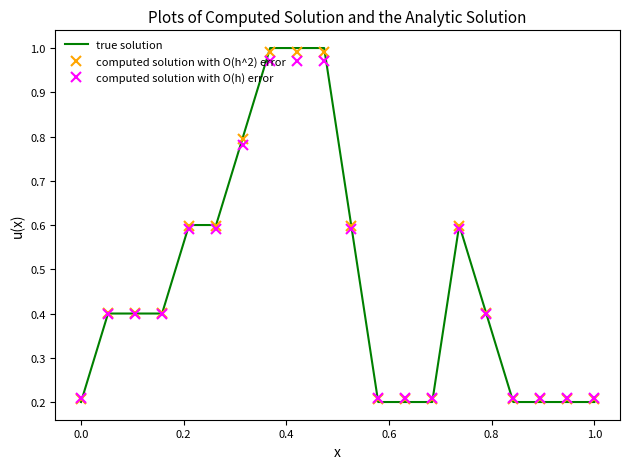

Reading left to right, what are all the values shown in this chart?

true solution: 0.2	0.4	0.4	0.4	0.6	0.6	0.8	1.0	1.0	1.0	0.6	0.2	0.2	0.2	0.6	0.4	0.2	0.2	0.2	0.2
computed solution with O(h^2) error: 0.2	0.4	0.4	0.4	0.6	0.6	0.8	1.0	1.0	1.0	0.6	0.2	0.2	0.2	0.6	0.4	0.2	0.2	0.2	0.2
computed solution with O(h) error: 0.2	0.4	0.4	0.4	0.6	0.6	0.8	1.0	1.0	1.0	0.6	0.2	0.2	0.2	0.6	0.4	0.2	0.2	0.2	0.2